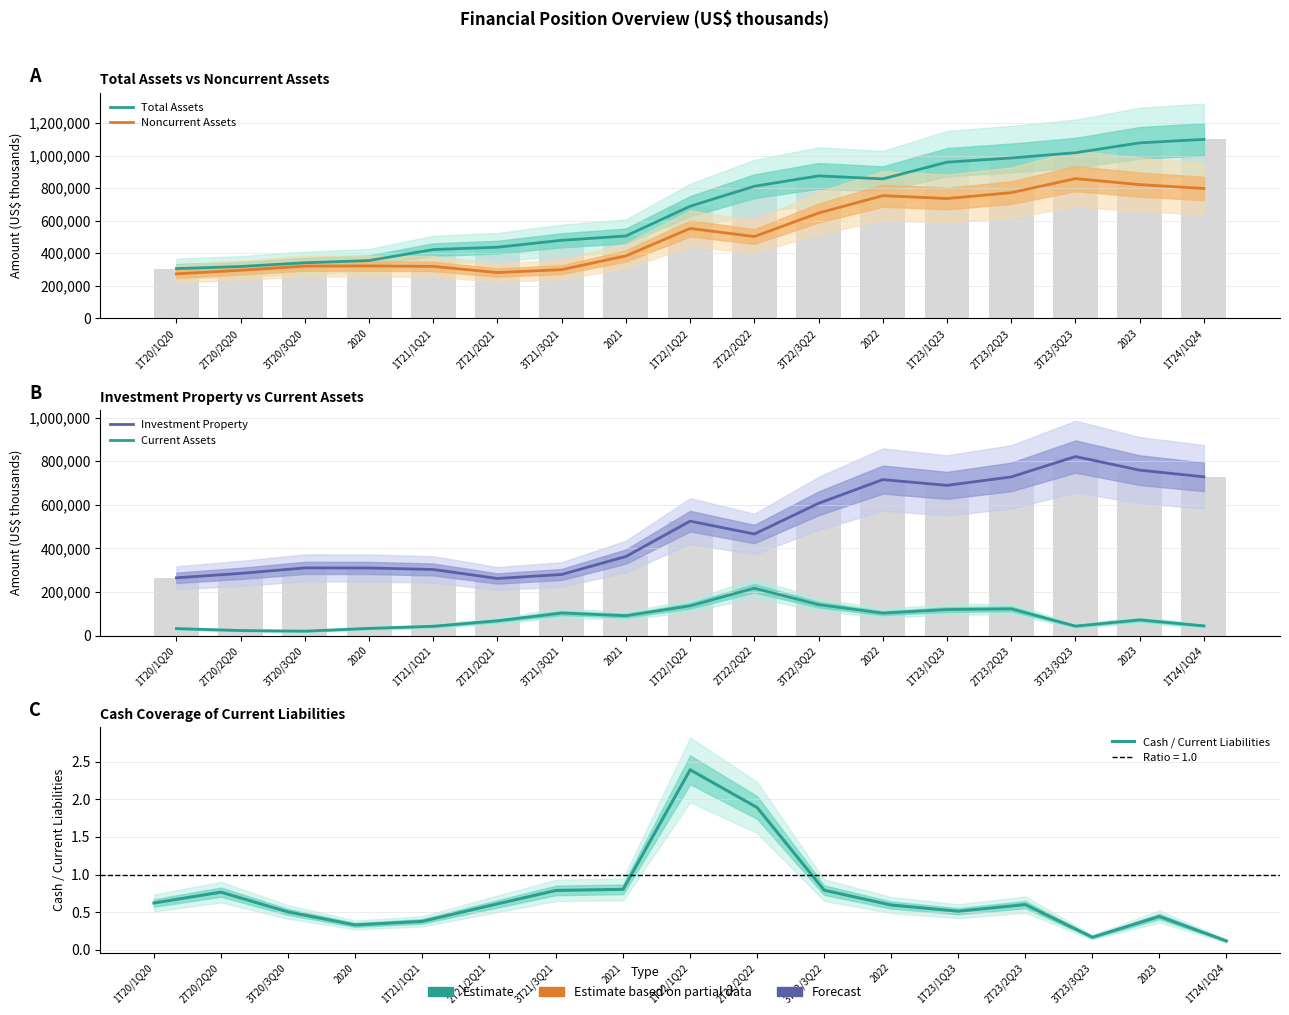

Reading left to right, list all the values displayed in this chart.

Total Assets: 305996.0	318981.0	341749.0	355441.0	422981.0	437271.0	479857.0	506434.0	689026.0	811579.0	875485.0	856927.0	959528.0	985263.0	1017520.0	1078109.0	1099454.0
Noncurrent Assets: 273762.0	295676.0	321379.0	322359.0	319553.0	281727.0	299712.0	383986.0	552576.0	502854.0	647287.0	753920.0	736217.0	772331.0	858512.0	821832.0	797777.0
Investment Property: 265088.0	285280.0	310479.0	310075.0	303277.0	261948.0	280392.0	362773.0	524857.0	465789.0	606596.0	715378.0	688977.0	727706.0	821131.0	758707.0	728110.0
Current Assets: 32234.0	23305.0	20370.0	33082.0	42847.0	68000.0	103420.0	91244.0	136450.0	217223.0	142046.0	103007.0	119443.0	122593.0	43537.0	72195.0	44626.0
Cash / Current Liabilities: 0.6	0.8	0.5	0.3	0.4	0.6	0.8	0.8	2.4	1.9	0.8	0.6	0.5	0.6	0.2	0.4	0.1